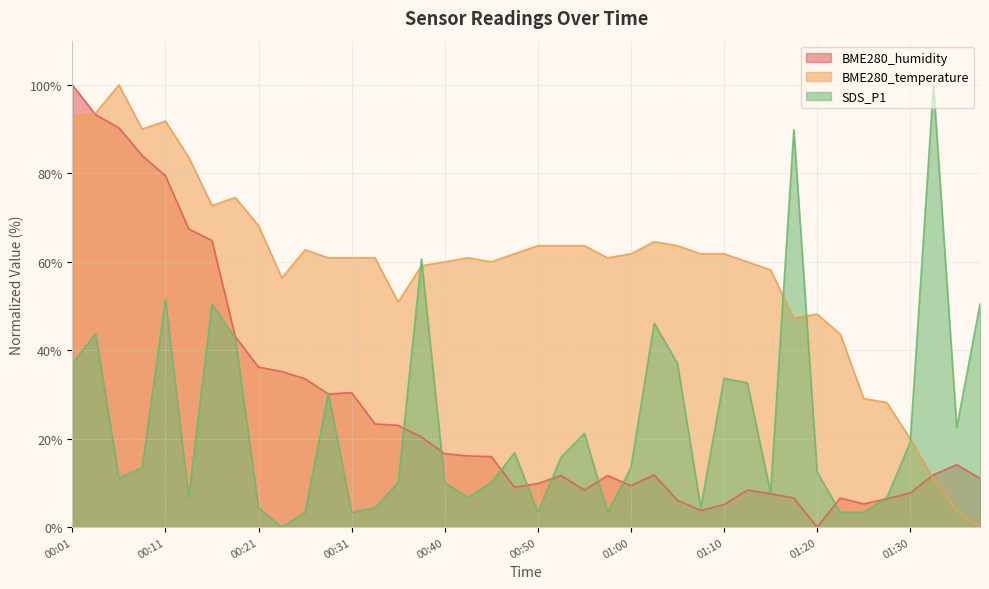

Reading left to right, list all the values displayed in this chart.

BME280_humidity: 100.0	93.3	90.3	84.0	79.4	67.4	64.8	43.1	36.2	35.2	33.6	30.1	30.4	23.4	23.0	20.4	16.6	16.1	16.0	9.0	9.9	11.7	8.4	11.7	9.4	11.8	6.1	3.8	5.1	8.4	7.6	6.6	0.0	6.6	5.3	6.4	7.7	11.8	14.1	11.0
BME280_temperature: 92.7	93.6	100.0	90.0	91.8	83.6	72.7	74.5	68.2	56.4	62.7	60.9	60.9	60.9	50.9	59.1	60.0	60.9	60.0	61.8	63.6	63.6	63.6	60.9	61.8	64.5	63.6	61.8	61.8	60.0	58.2	47.3	48.2	43.6	29.1	28.2	20.0	10.9	3.6	0.0
SDS_P1: 37.0	43.8	11.1	13.5	51.5	6.7	50.5	42.8	4.4	0.0	3.4	30.3	3.4	4.4	10.1	60.6	10.1	6.7	10.1	16.8	3.4	15.8	21.2	3.4	13.5	46.1	37.0	4.4	33.7	32.7	7.7	89.9	12.5	3.4	3.4	6.7	19.2	100.0	22.6	50.5